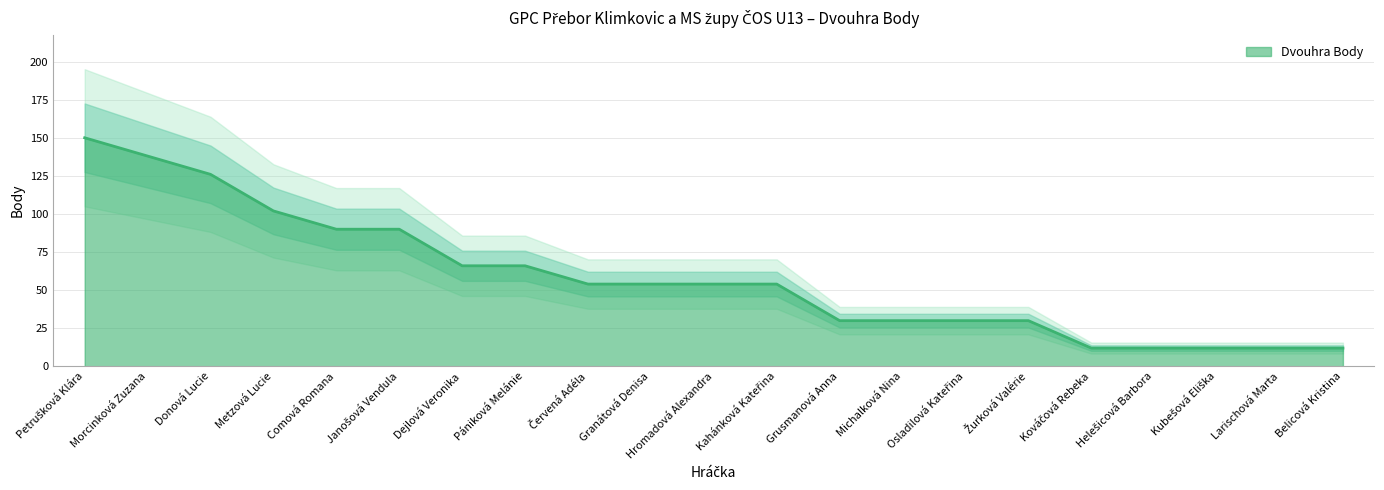

What is the change in value from Červená Adéla to Helešicová Barbora?

-42